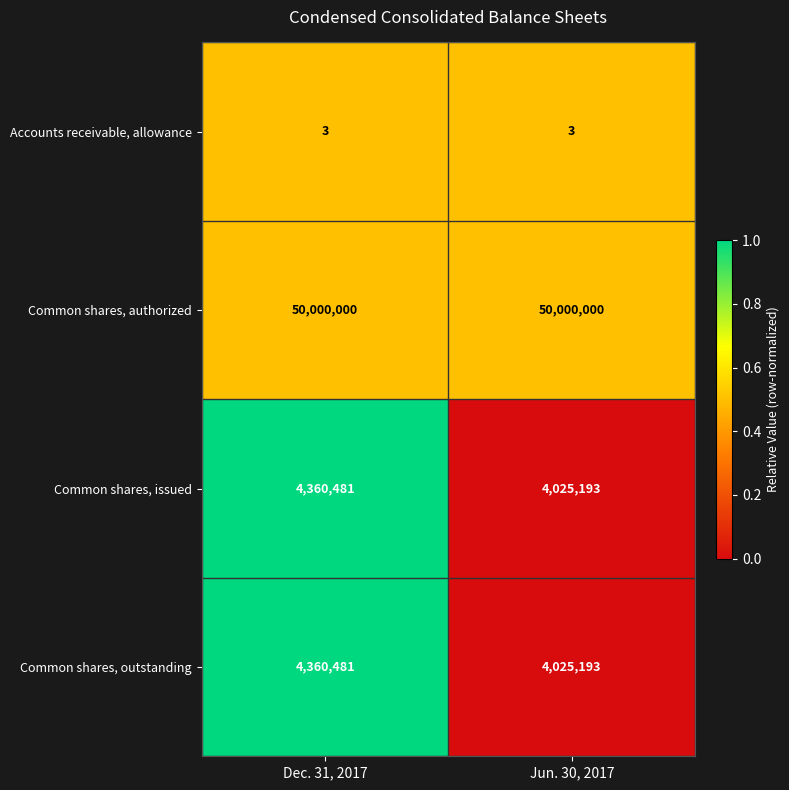

List the labels in order of Common shares, issued value, largest first.

Dec. 31, 2017, Jun. 30, 2017